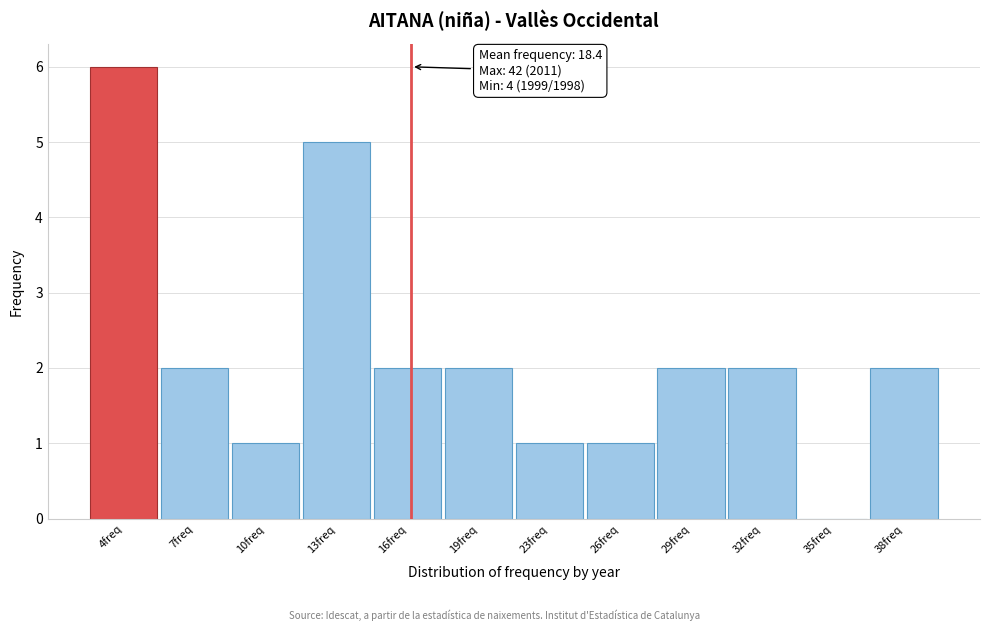

Reading right to left, transcribe all the data shown in this chart.

38freq=2	35freq=0	32freq=2	29freq=2	26freq=1	23freq=1	19freq=2	16freq=2	13freq=5	10freq=1	7freq=2	4freq=6